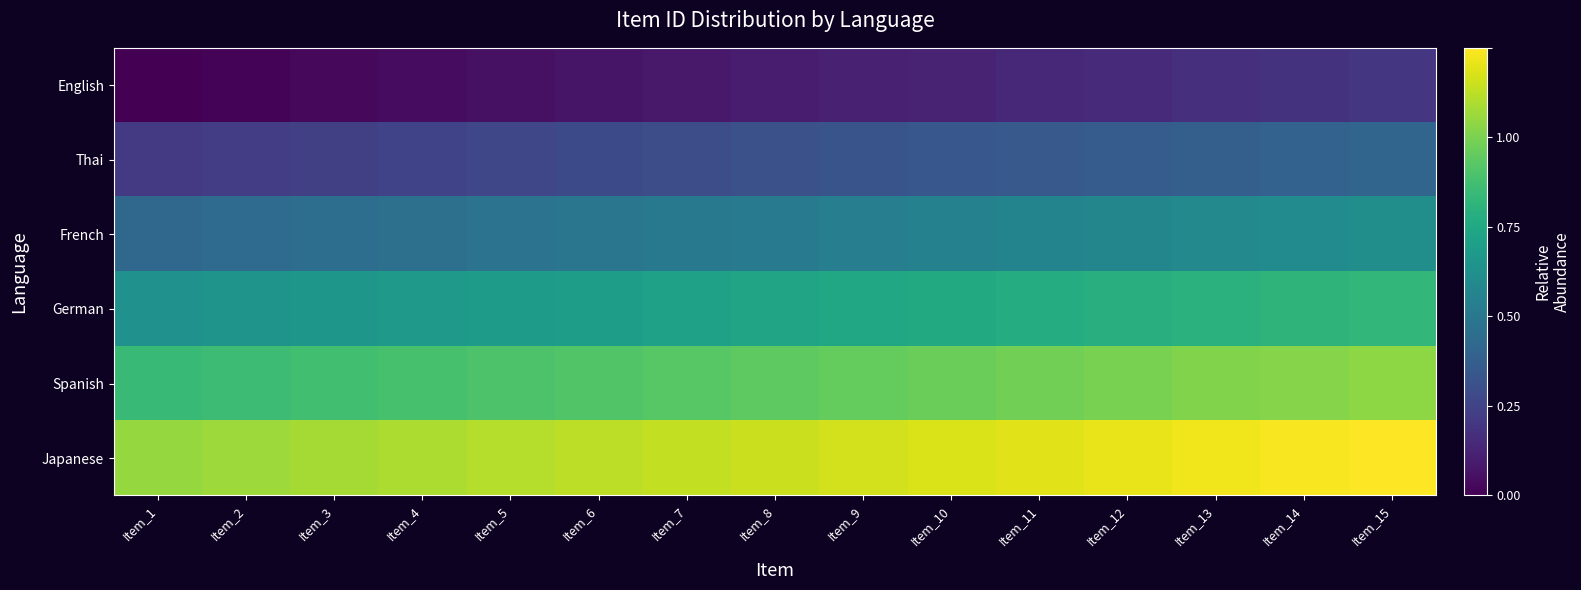

Which has a higher value, Item_12 or Item_3?

Item_12